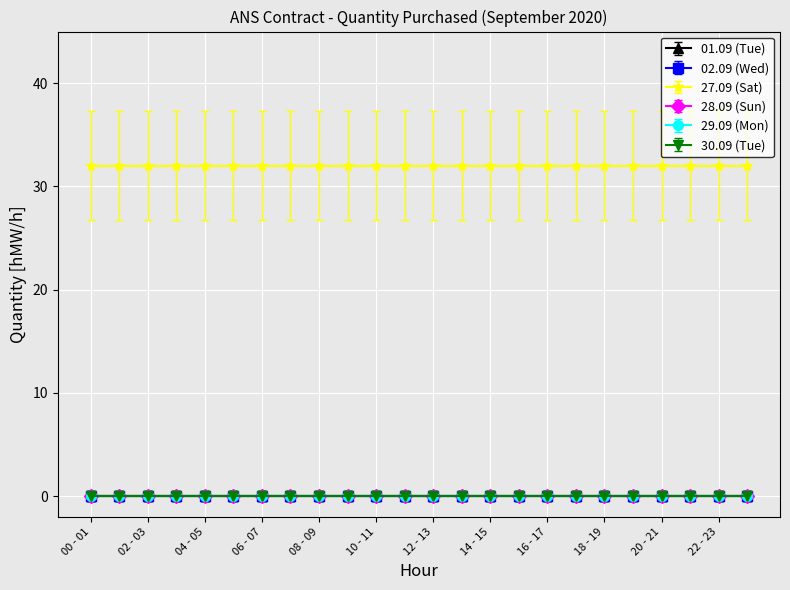

True or false: 01.09 (Tue) has more than 2 interior local peaks.

False